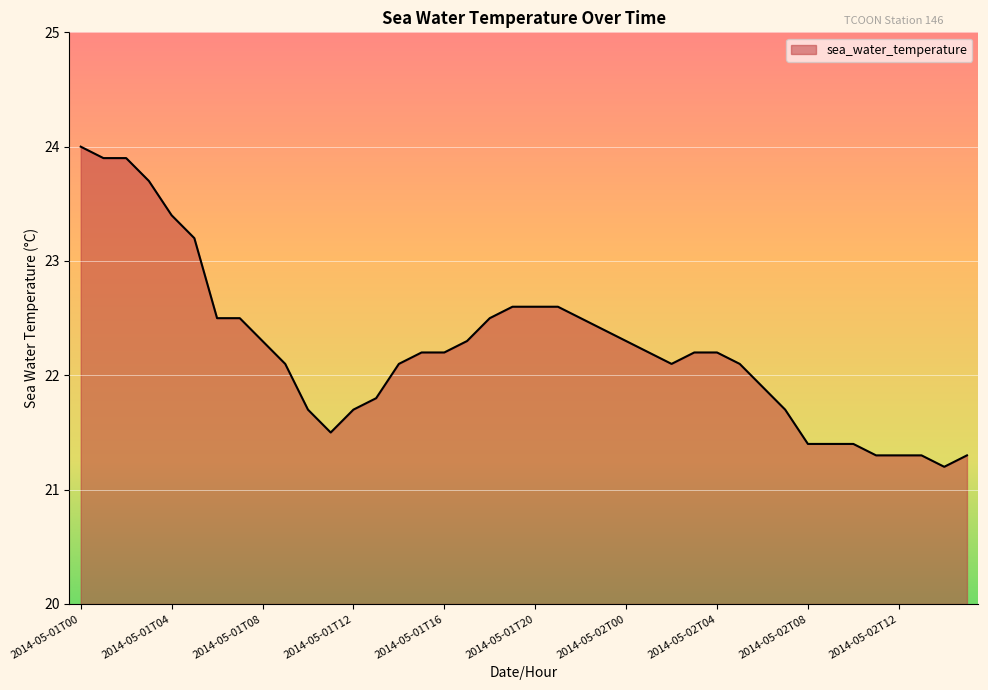

What is the maximum value shown in the chart?

24.0